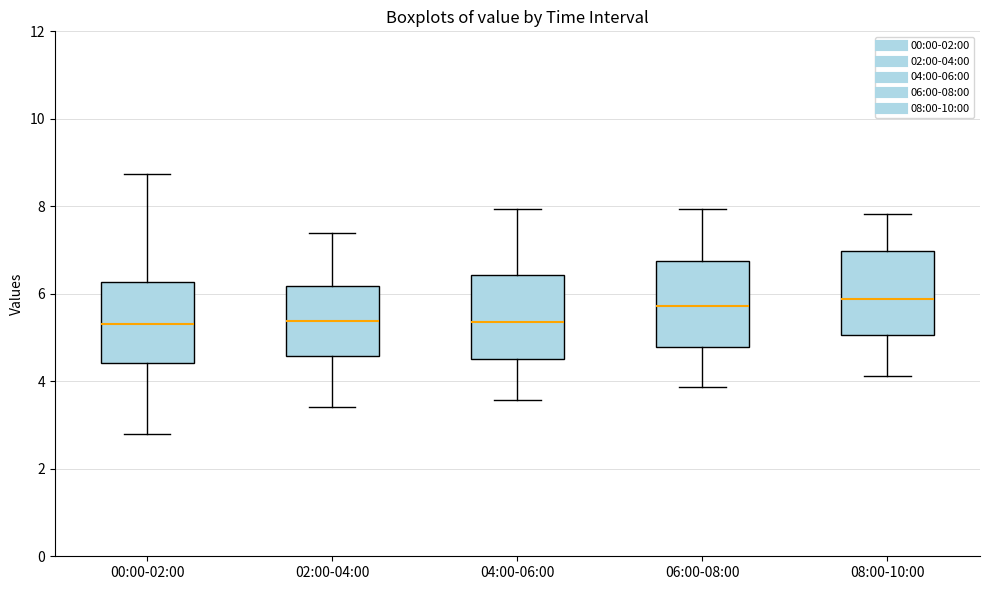

Reading left to right, transcribe this box plot: for each box, give where its median line is, the range the box spans, and where its two whiskers end, as read against the y-axis. The values are not printed on the chart, so give them approximately, as read against the axis.

00:00-02:00: median 5.4, box 4.4 to 6.2, whiskers 2.8 to 8.8
02:00-04:00: median 5.4, box 4.6 to 6.2, whiskers 3.4 to 7.4
04:00-06:00: median 5.4, box 4.6 to 6.4, whiskers 3.6 to 8.0
06:00-08:00: median 5.8, box 4.8 to 6.8, whiskers 3.8 to 8.0
08:00-10:00: median 5.8, box 5.0 to 7.0, whiskers 4.2 to 7.8